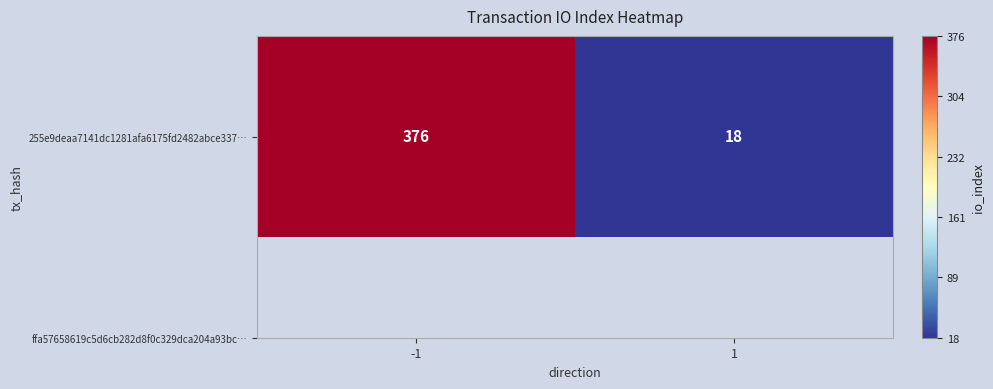

What is the change in value from -1 to 1?

-358